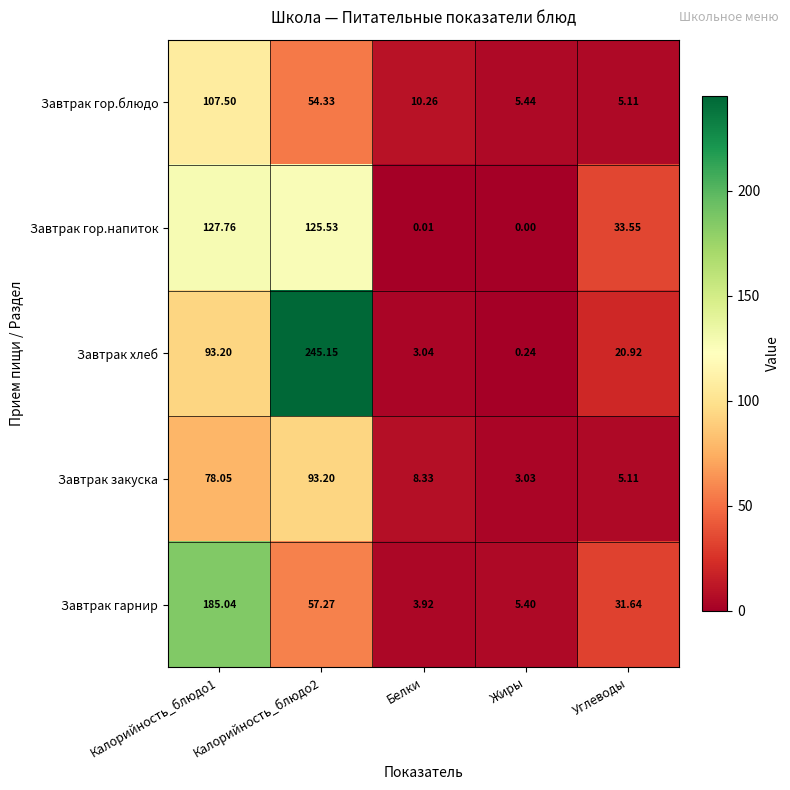

Which series has the widest spread of values?

Завтрак хлеб